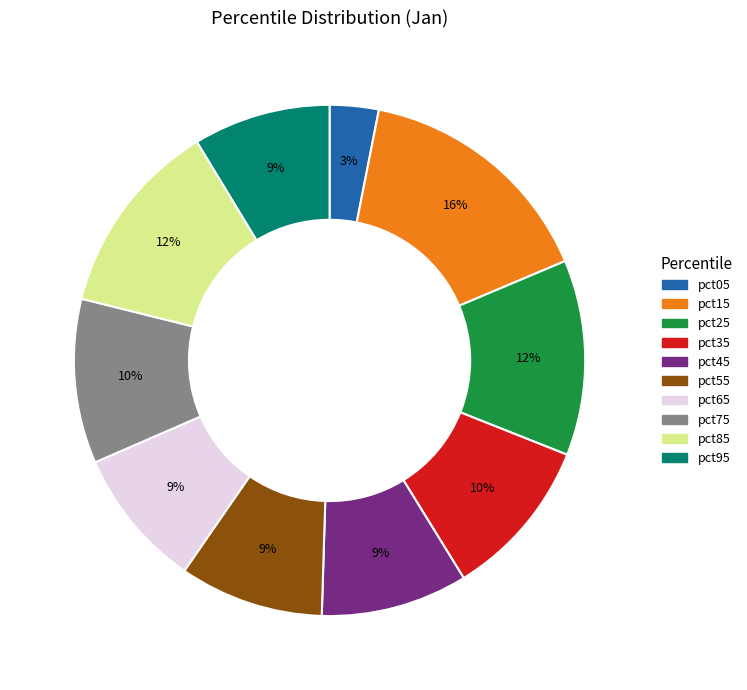

Do pct55 and pct85 together represent more than half of the pie?

No